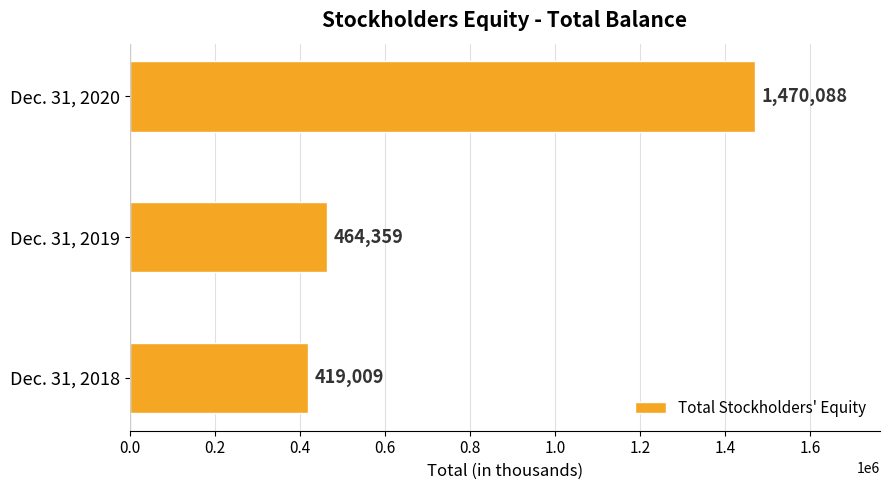

Approximately how many times larger is the value at Dec. 31, 2020 compared to Dec. 31, 2019?

3.2